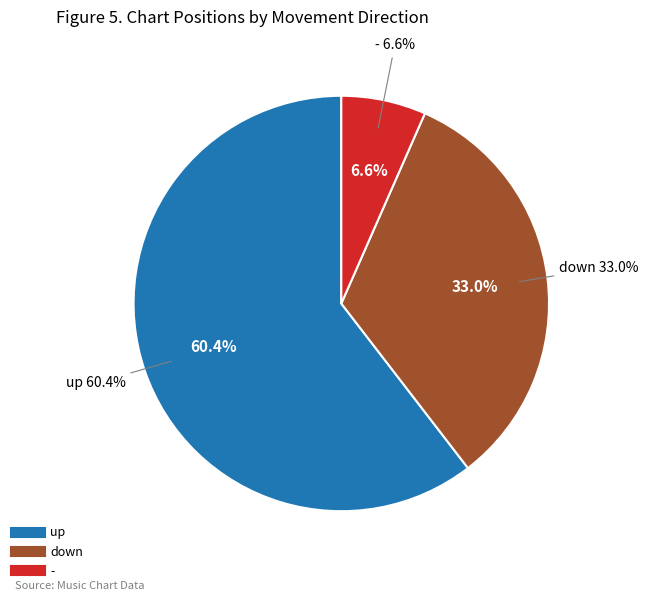

To the nearest percent, what is the combined percentage of down and up?

93%